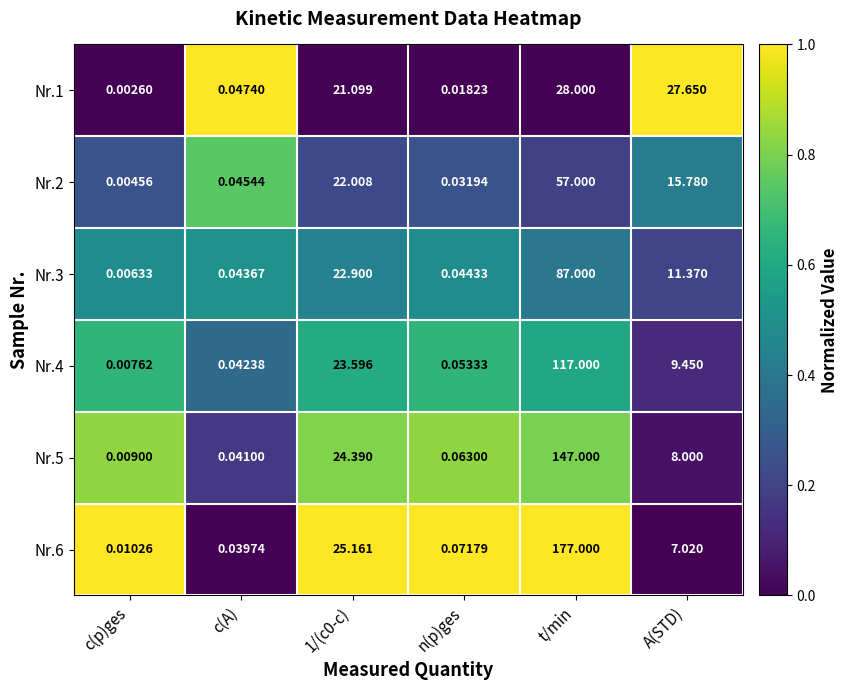

At which category is the sum across all series the highest?

t/min